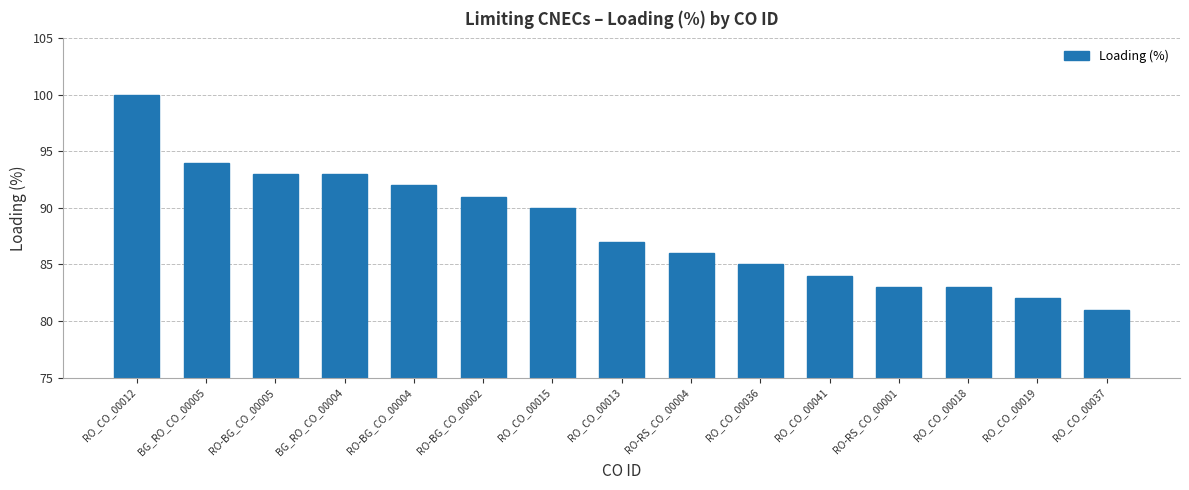

Which label corresponds to the smallest value in the chart?

RO_CO_00037